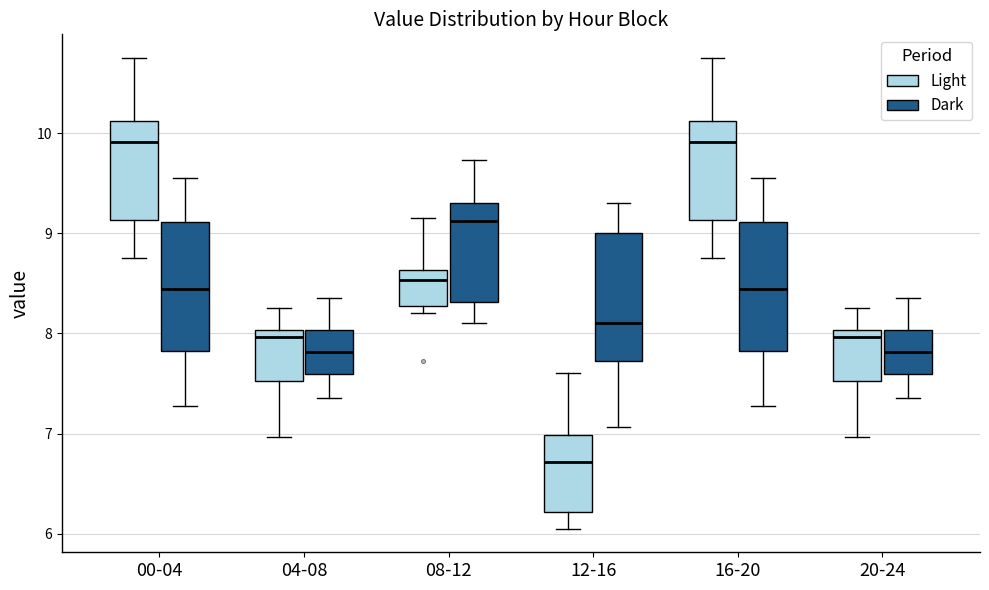

Where is the lower edge of the box for 00-04 (Light) on the y-axis? The values are not printed on the chart, so give them approximately, as read against the axis.

9.1